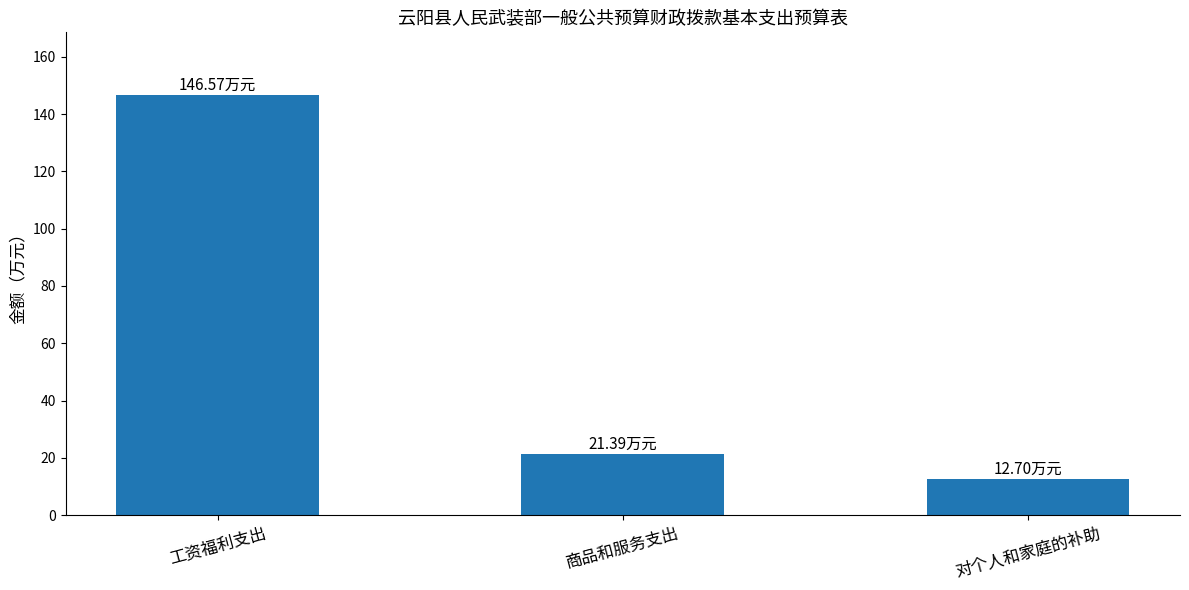

At which category does the chart reach its minimum across all series?

对个人和家庭的补助